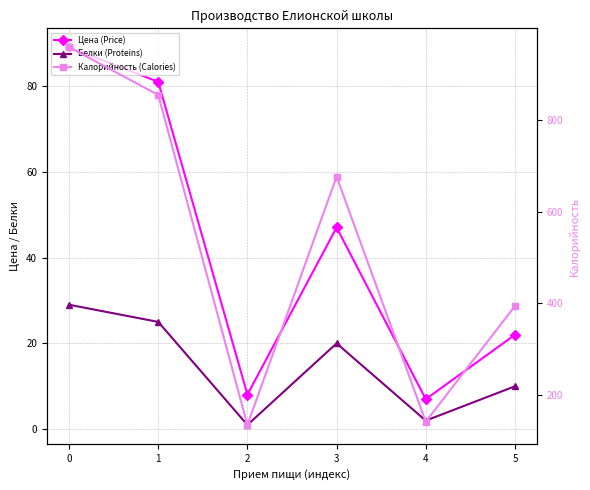

True or false: Калорийность (Calories) and Белки (Proteins) cross at least once.

False